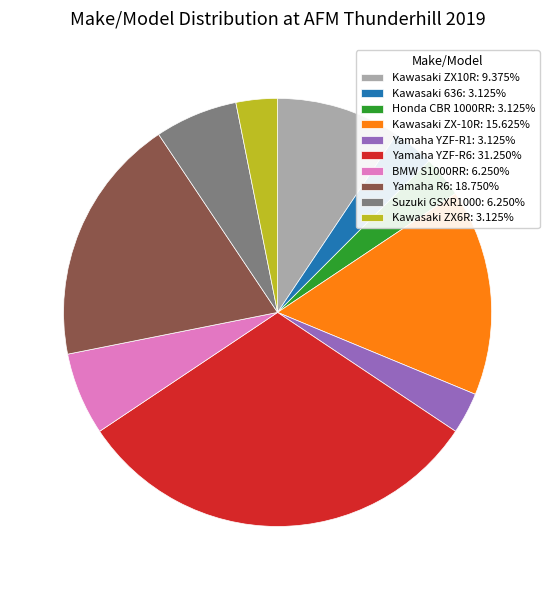

How many segments does this pie chart have?

10